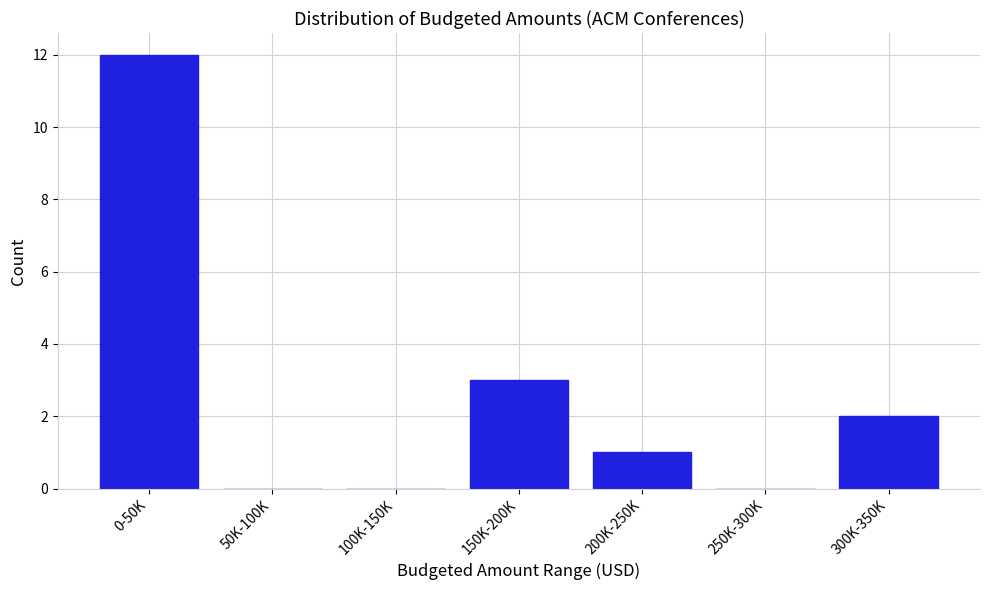

Reading left to right, transcribe all the data shown in this chart.

0-50K=12	50K-100K=0	100K-150K=0	150K-200K=3	200K-250K=1	250K-300K=0	300K-350K=2